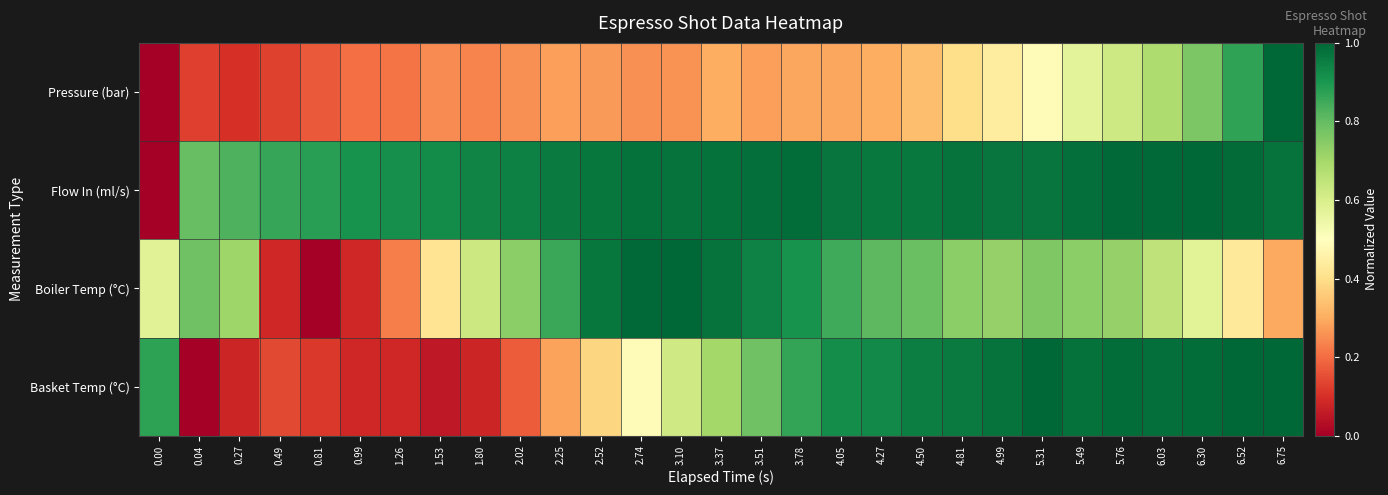

What is the difference between the highest and lowest values at 1.26?

0.8